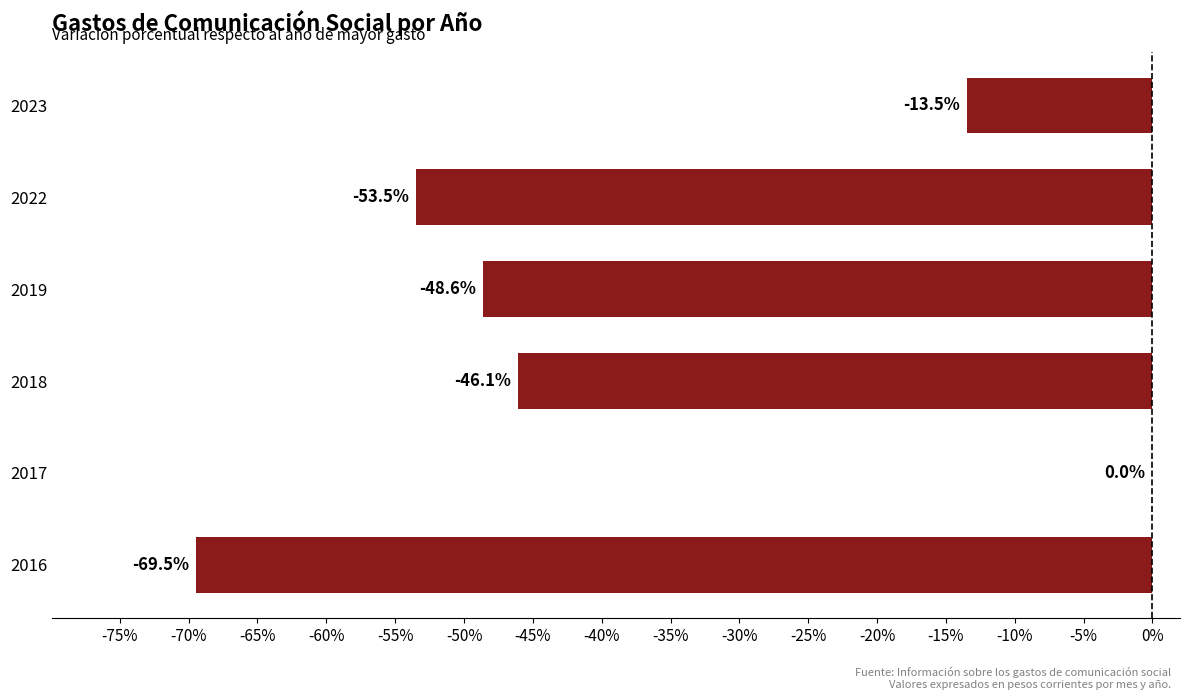

Where is the data nearest to the value -34?

2018